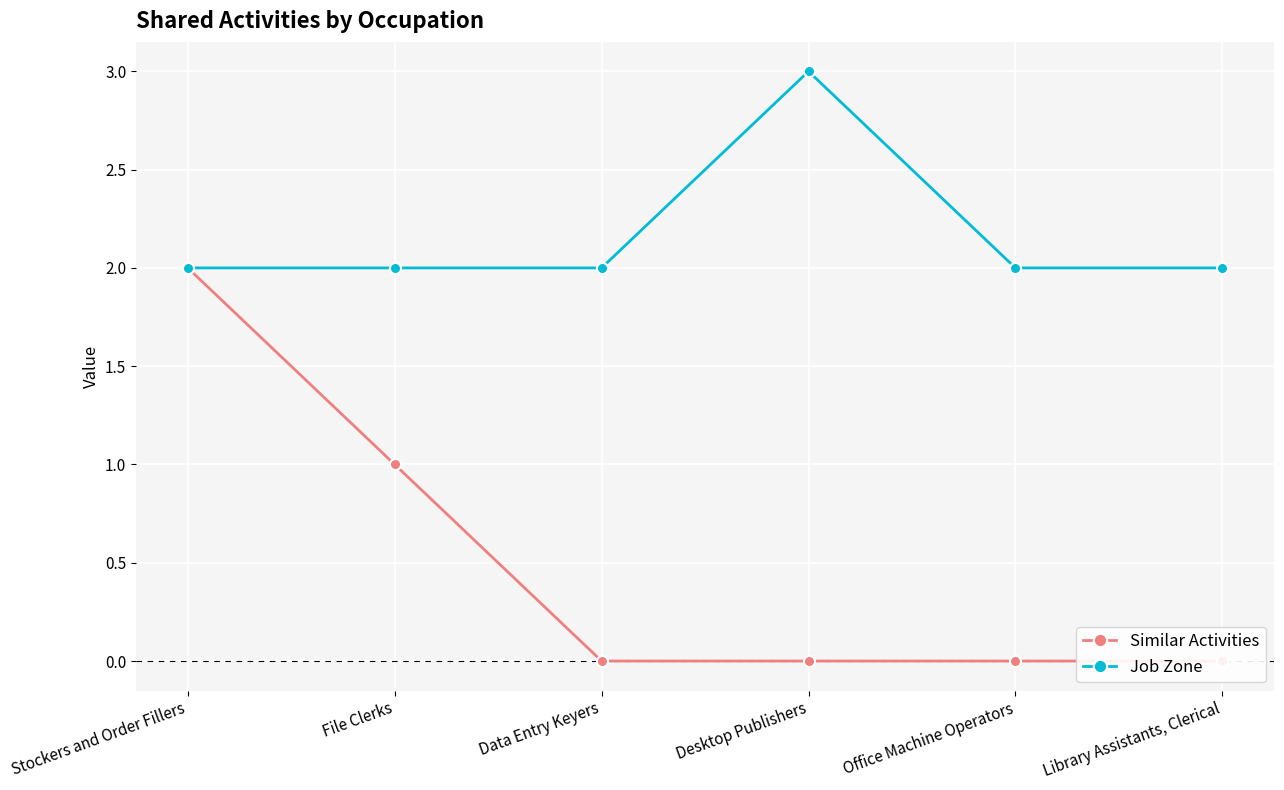

What is the difference between the highest and lowest values at Office Machine Operators?

2